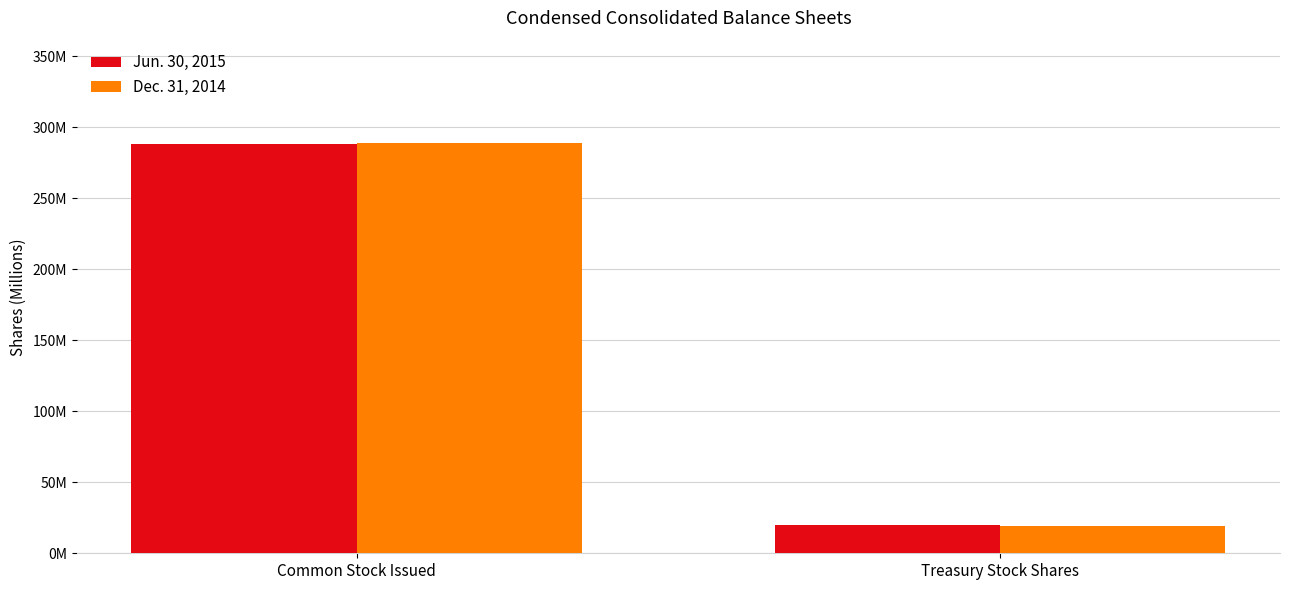

Reading right to left, what are all the values shown in this chart?

Jun. 30, 2015: 20.2	288.0
Dec. 31, 2014: 19.5	288.7